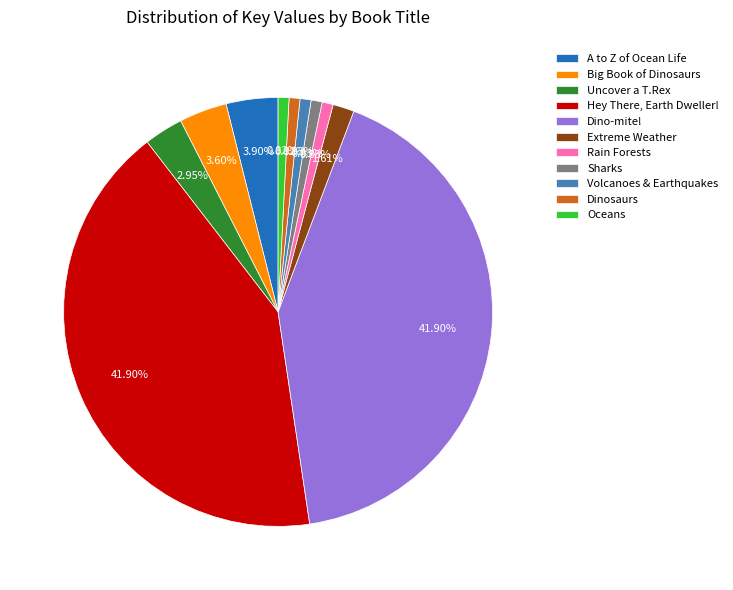

To the nearest percent, what is the difference between the A to Z of Ocean Life and Sharks slice percentages?

3%